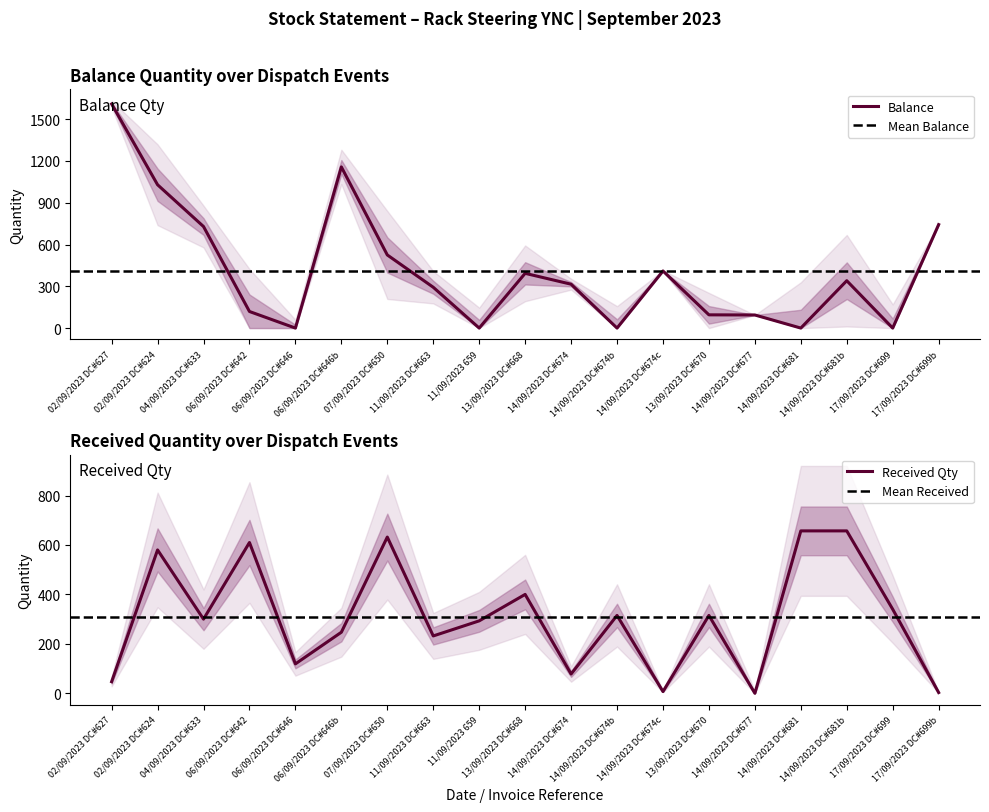

At how many categories does at least one series exceed 1036?

2